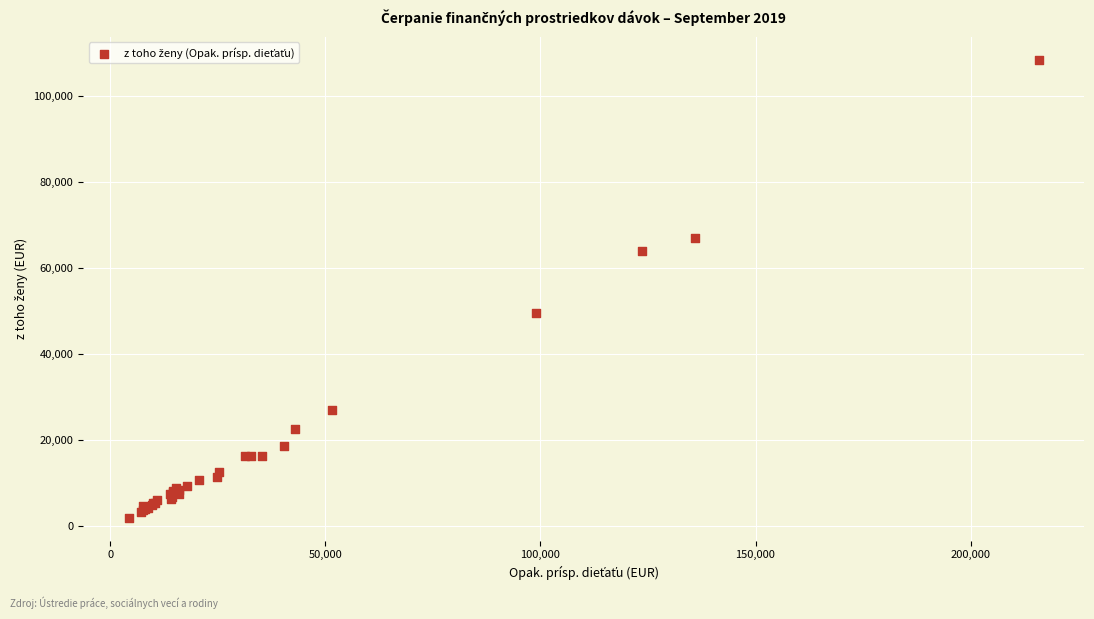

What Y value in the scatter plot is closest to 55092?

49371.9